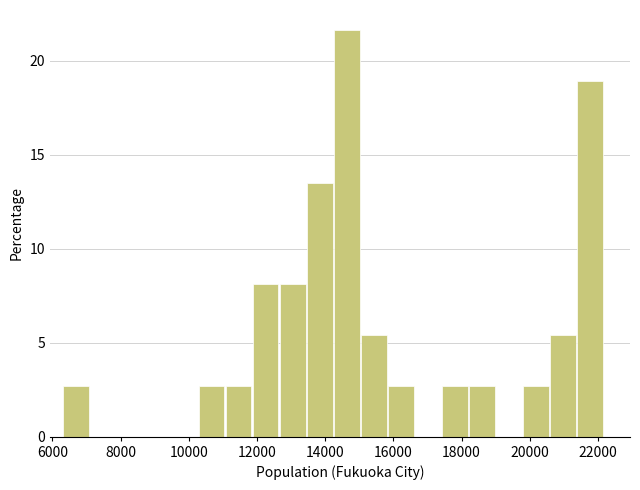

Around what value on the x-axis is the tallest bar? Give the approximate position of its centre, as read against the axis.

14600